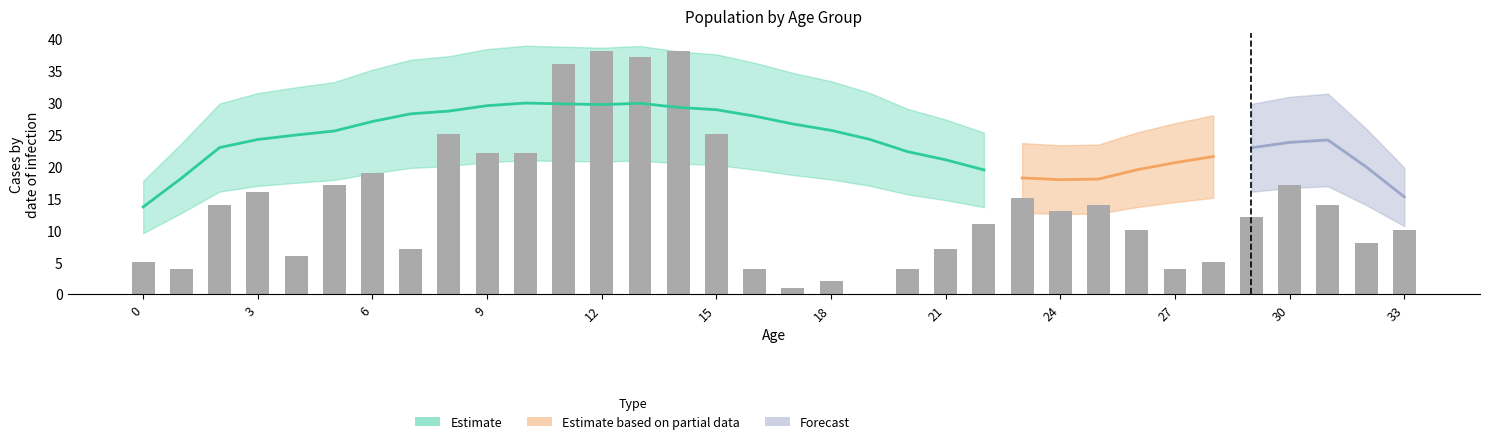

What is the difference between the values at 16 and 12?

2